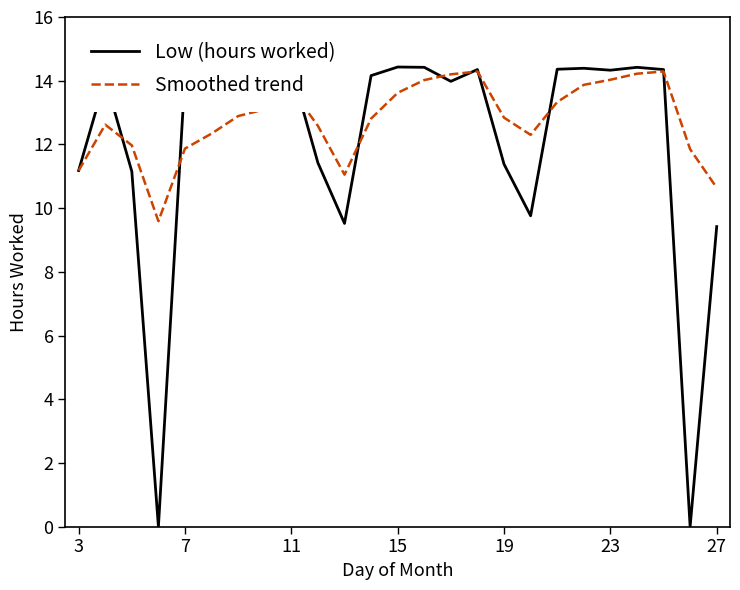

Which series has the largest total across all categories?

Smoothed trend